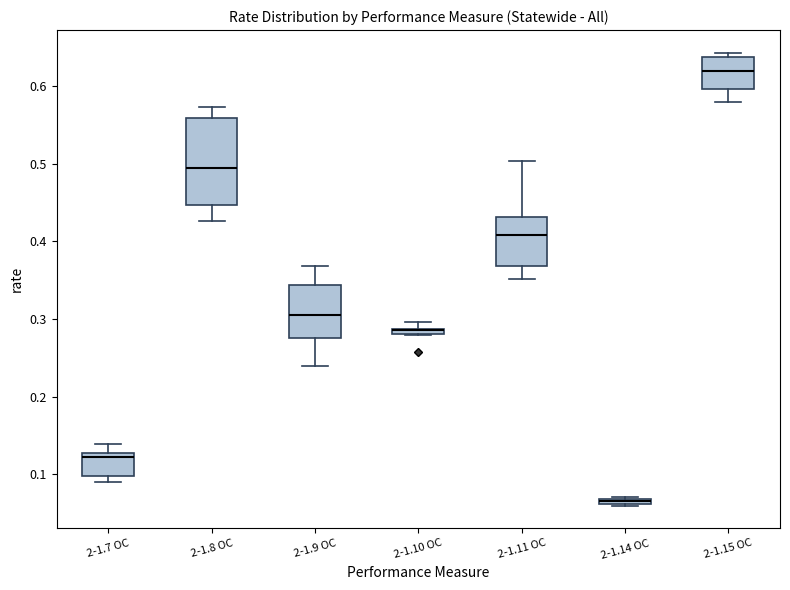

Comparing the boxes themselves (not the whiskers), which one is the tallest?

2-1.8 OC